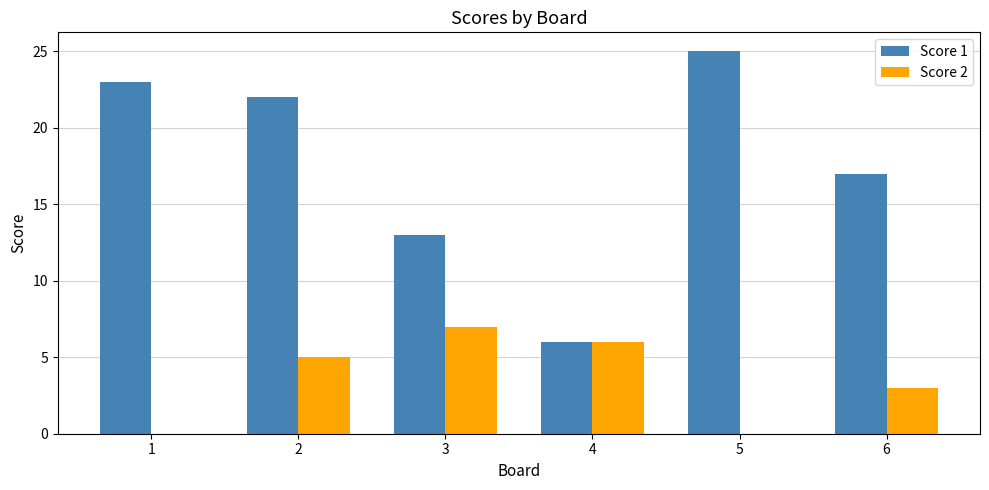

The value of Score 2 at 3 is 7. True or false?

True